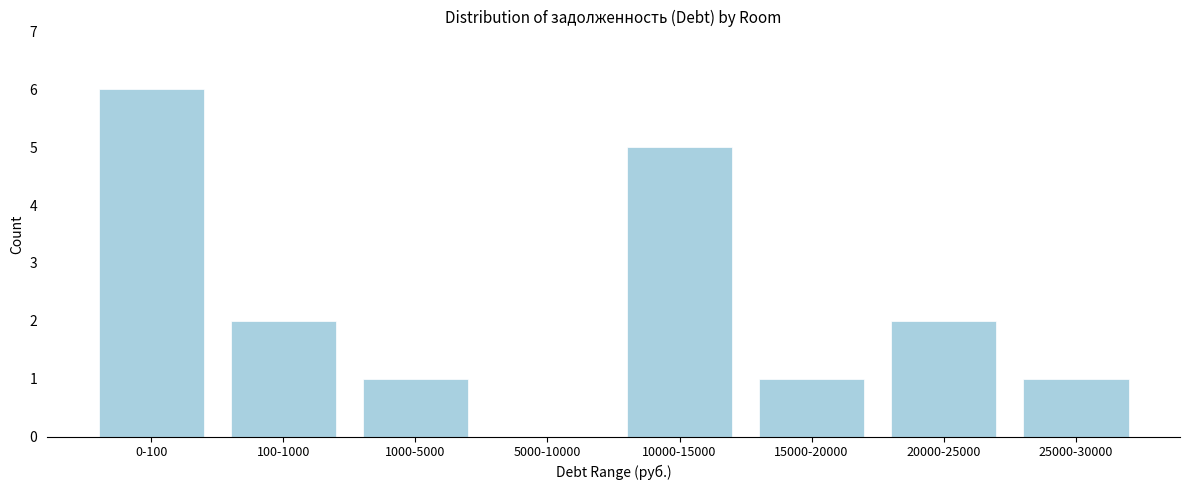

Reading left to right, transcribe all the data shown in this chart.

0-100=6	100-1000=2	1000-5000=1	5000-10000=0	10000-15000=5	15000-20000=1	20000-25000=2	25000-30000=1